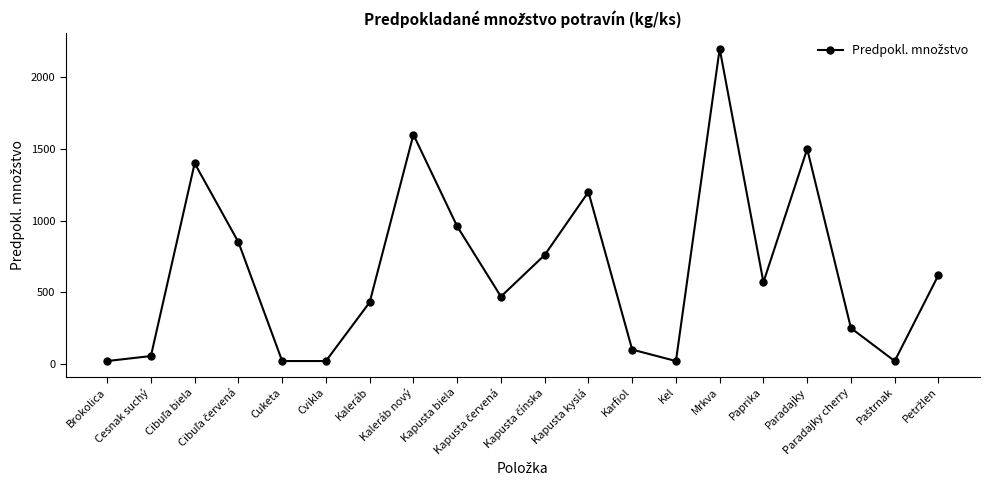

What is the ratio of the value at Karfiol to the value at Cuketa?

5.0